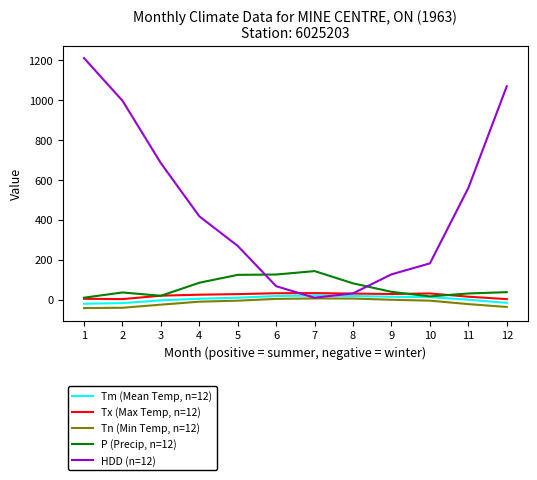

What is the minimum value shown in the chart?

-42.8